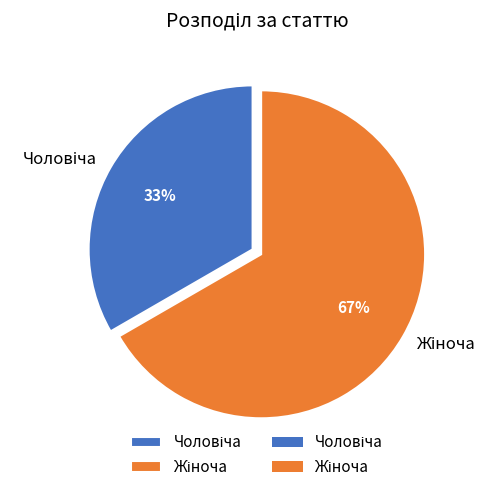

To the nearest percent, what is the average slice percentage?

50%